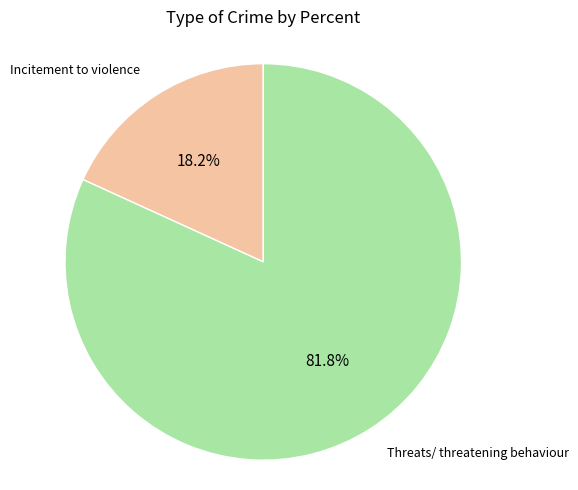

Rank the categories by value from lowest to highest.

Incitement to violence, Threats/ threatening behaviour